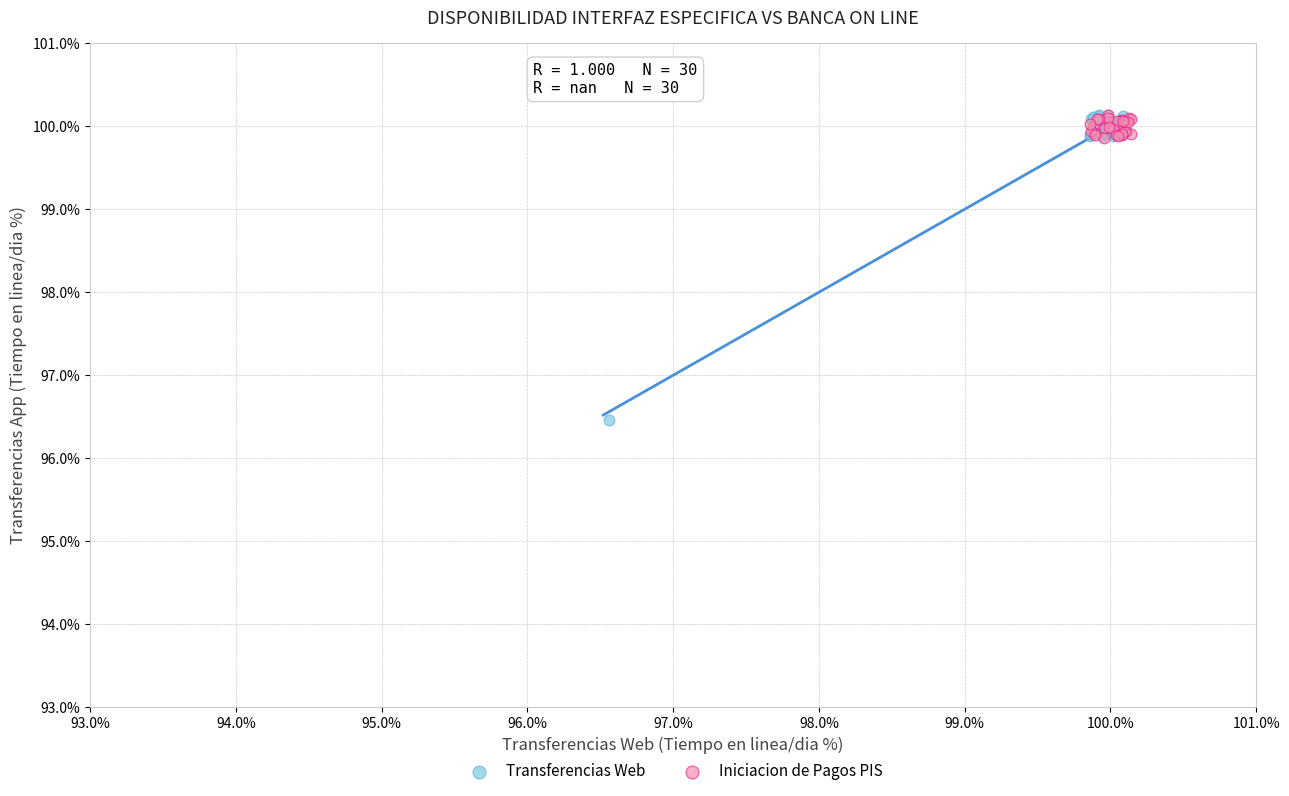

Which series reaches the minimum Y coordinate?

Transferencias Web